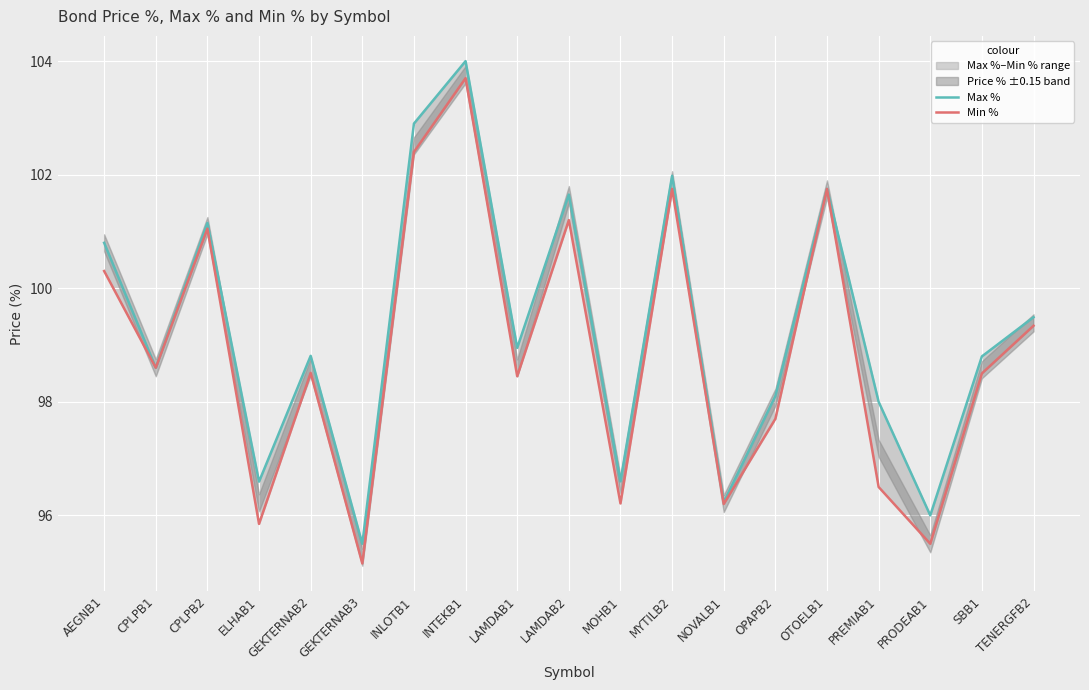

Which series has the widest spread of values?

Min %